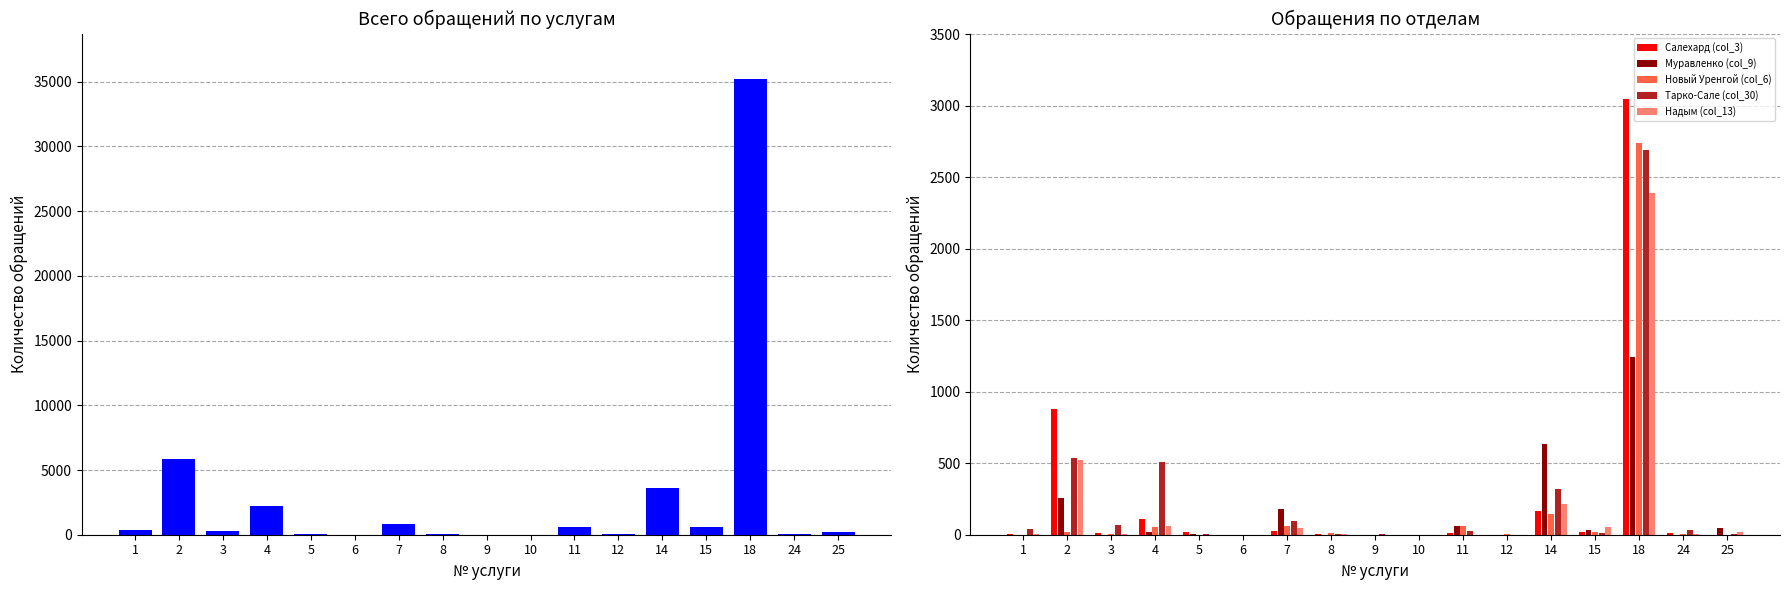

Is it true that Муравленко (col_9) equals 1 at 5?

False